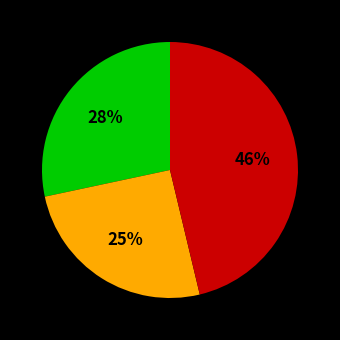

To the nearest percent, what is the difference between the largest and smallest slice percentages?

21%